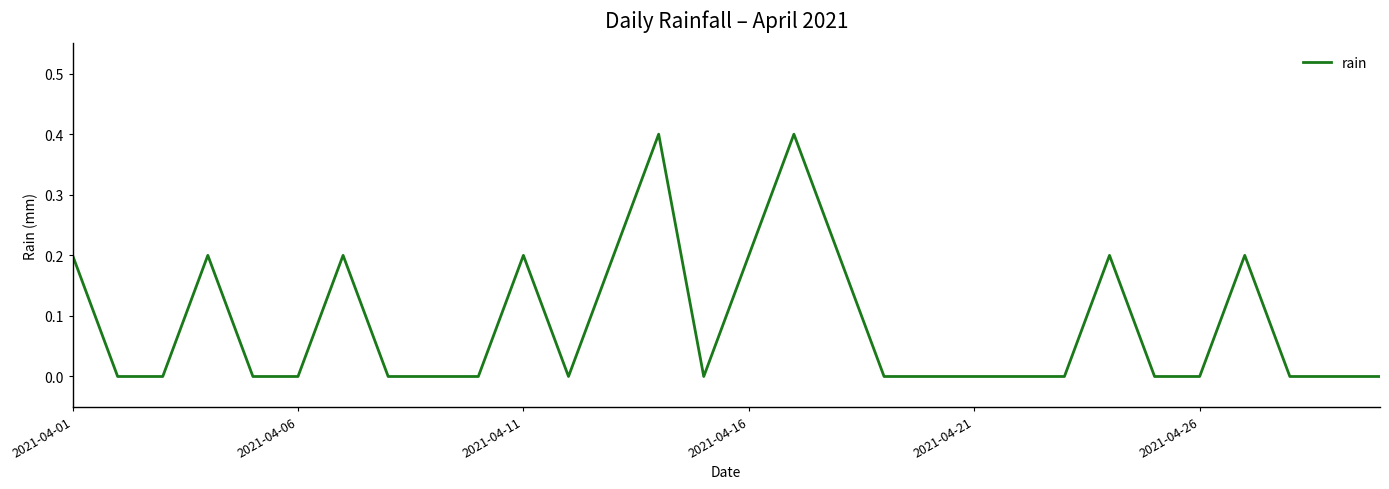

Reading left to right, list all the values displayed in this chart.

0.2	0.0	0.0	0.2	0.0	0.0	0.2	0.0	0.0	0.0	0.2	0.0	0.2	0.4	0.0	0.2	0.4	0.2	0.0	0.0	0.0	0.0	0.0	0.2	0.0	0.0	0.2	0.0	0.0	0.0